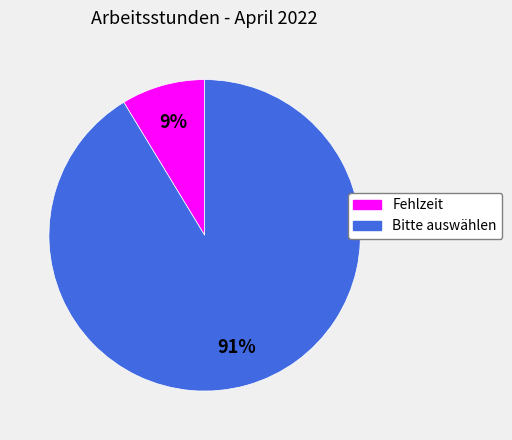

Is it true that Bitte auswählen is 91% of the pie?

True